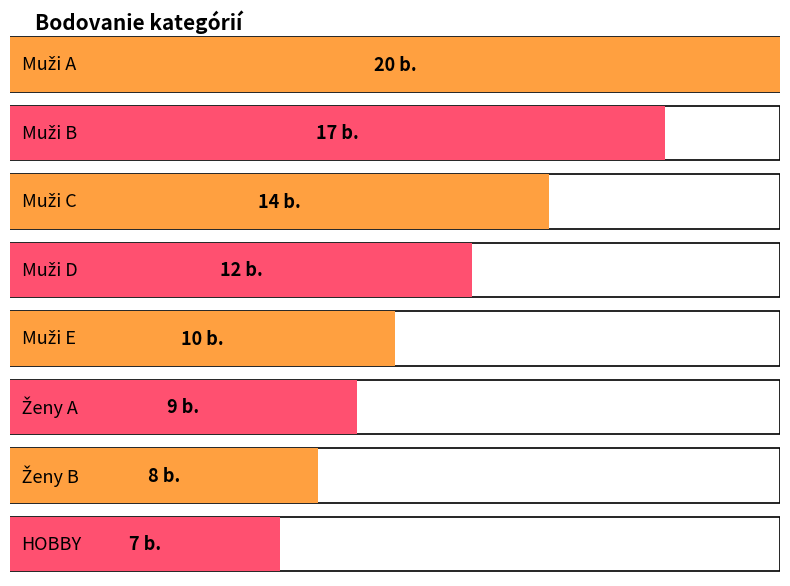

What is the label of the 2nd bar from the right?

Ženy B